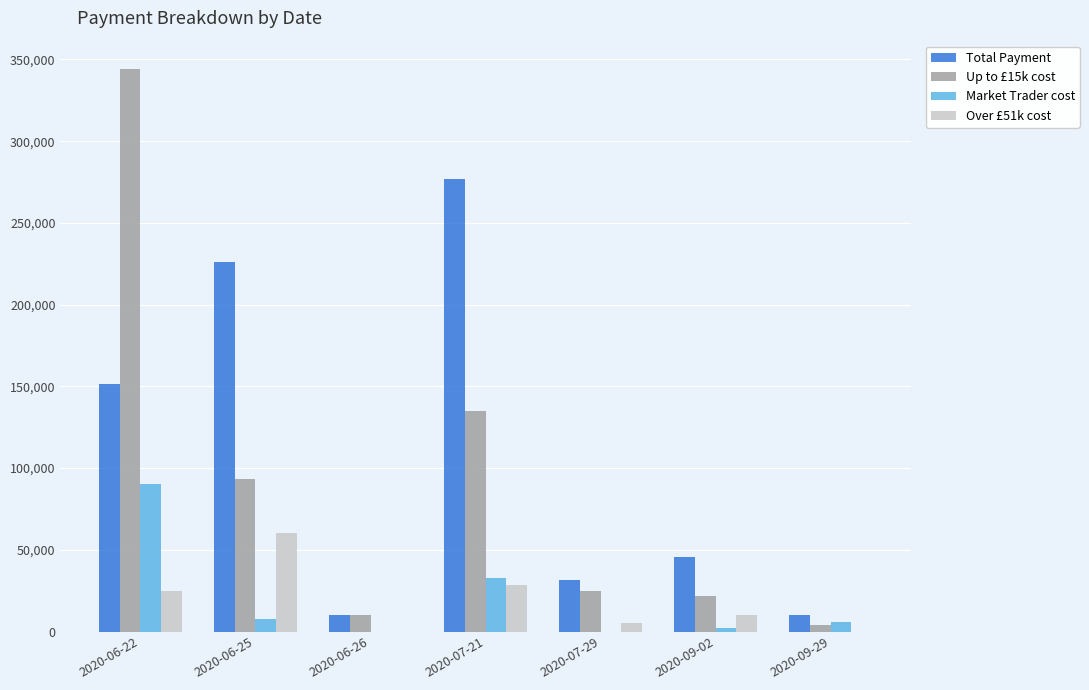

Are the bars grouped side by side (vs. stacked)?

Yes